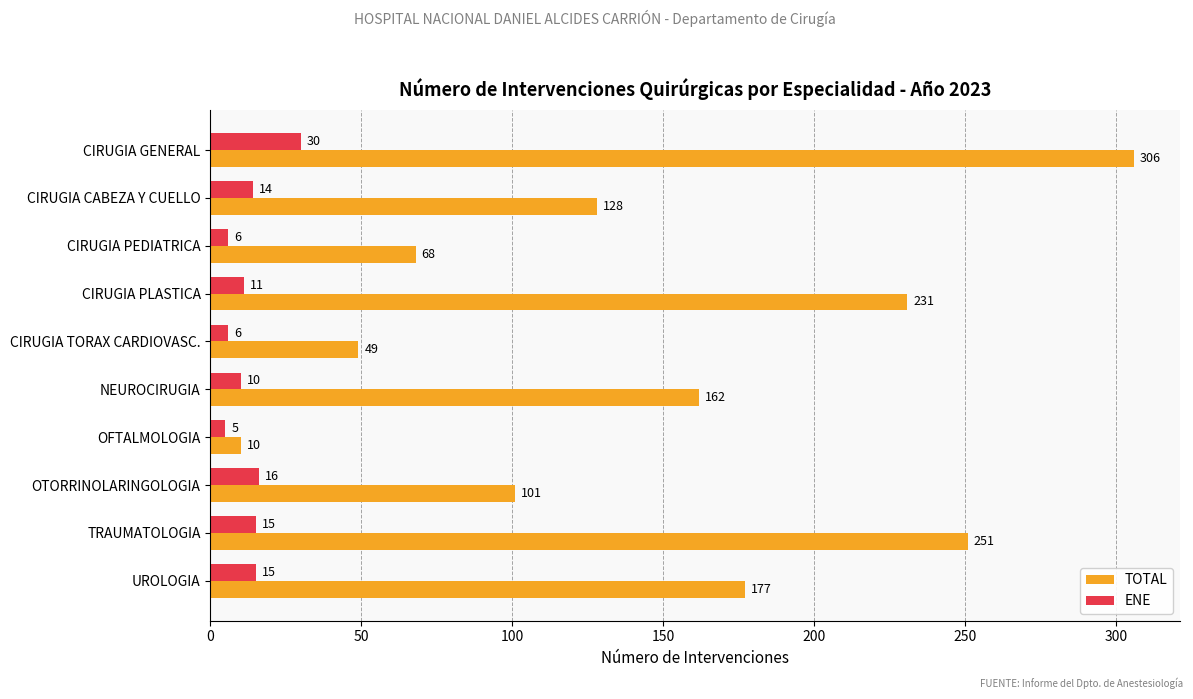

Which series has the largest total across all categories?

TOTAL